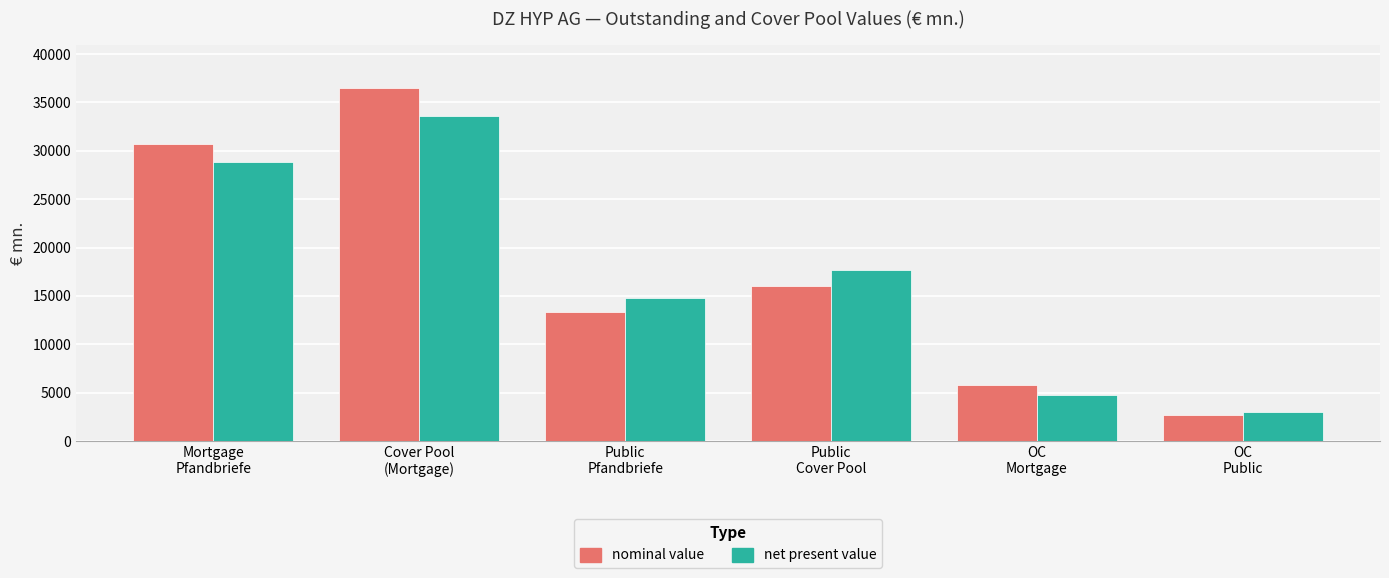

Where does the net present value series first go above 17722?

Mortgage
Pfandbriefe